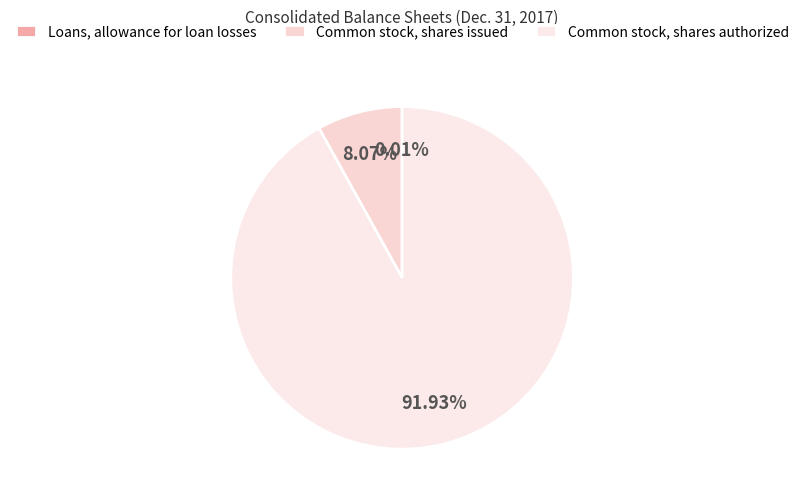

What is the largest slice in the pie chart?

Common stock, shares authorized